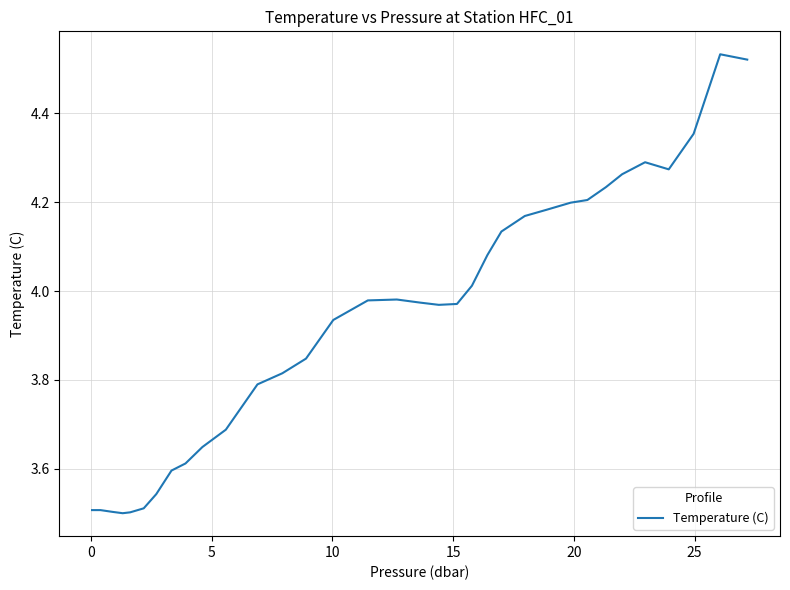

What is the difference between the maximum and minimum values?

1.0